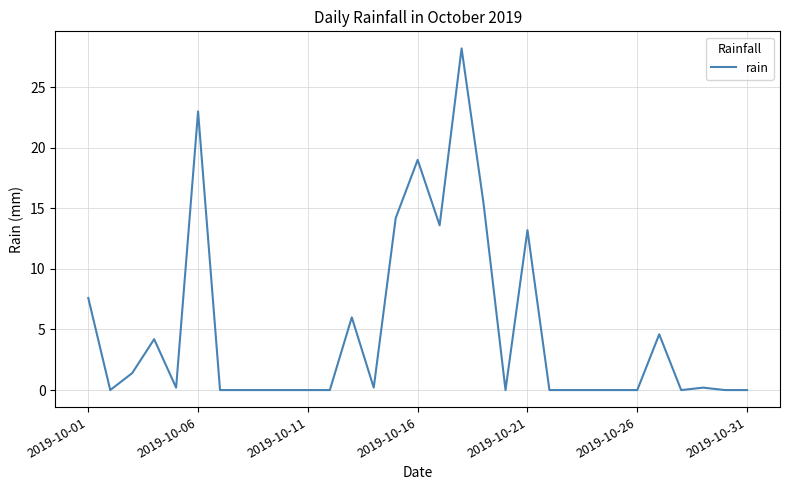

What is the difference between the maximum and minimum values?

28.2